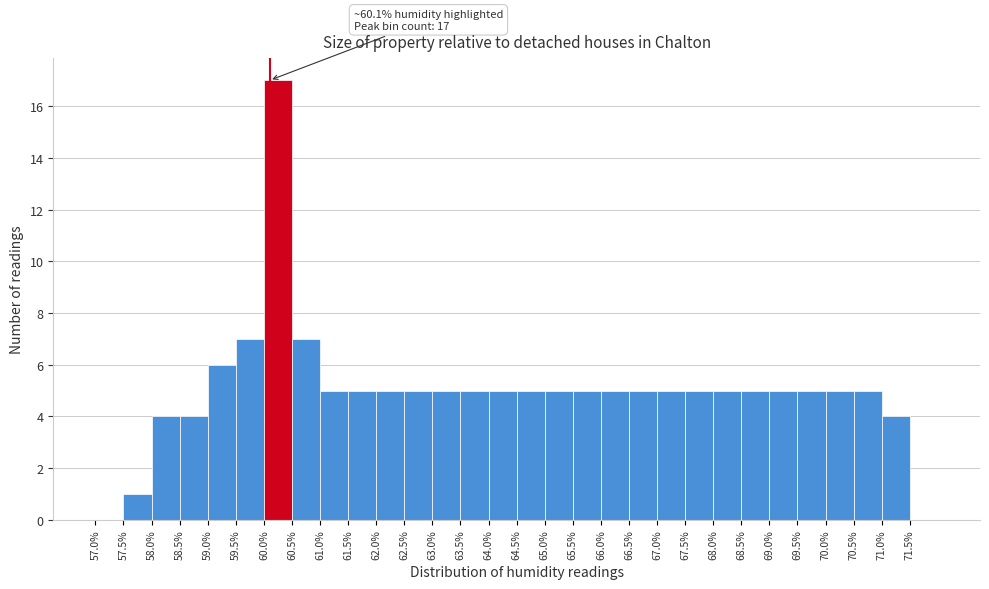

Over which range of the x-axis is the bar tallest?

60.0 to 60.5